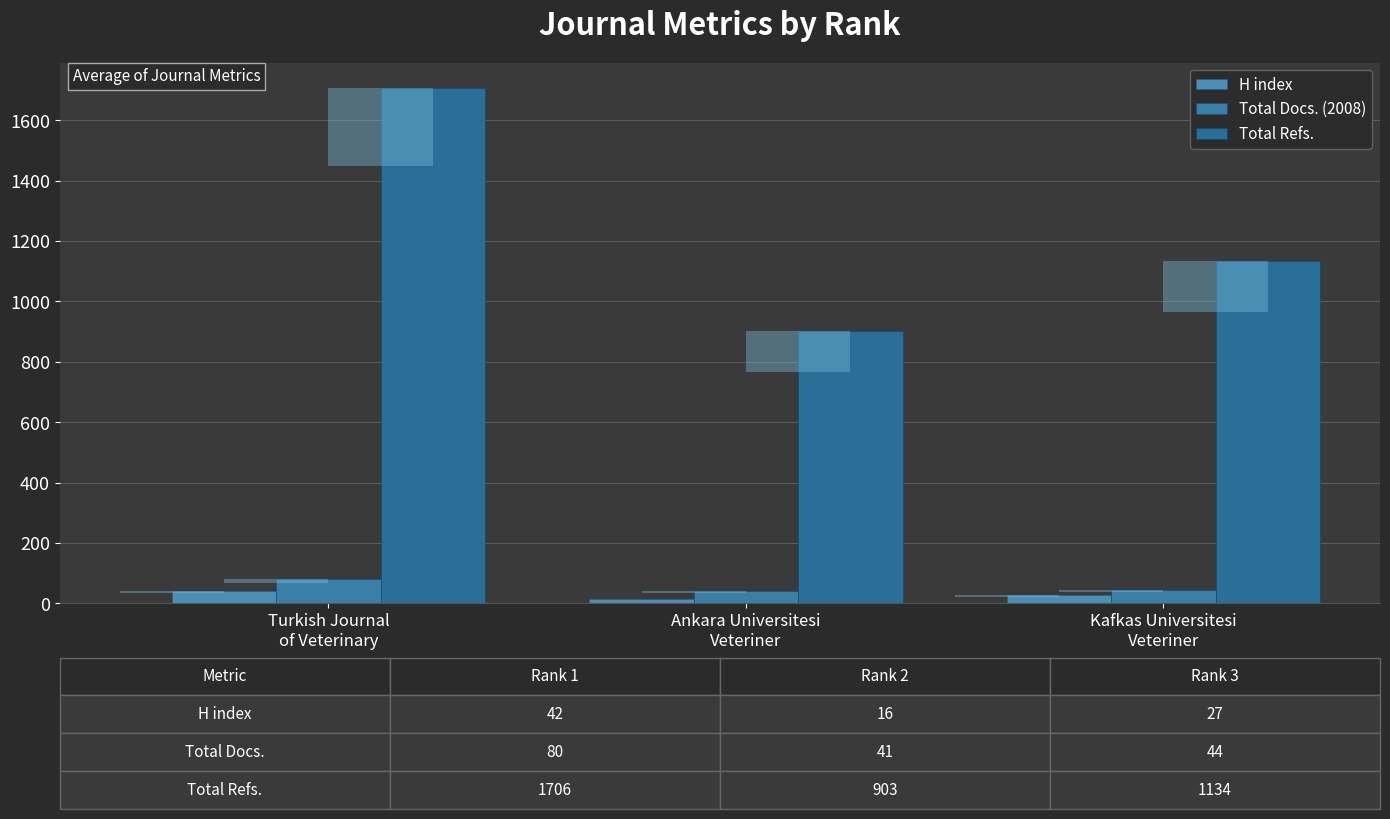

Between Kafkas Universitesi
Veteriner and Ankara Universitesi
Veteriner, which is larger?

Kafkas Universitesi
Veteriner